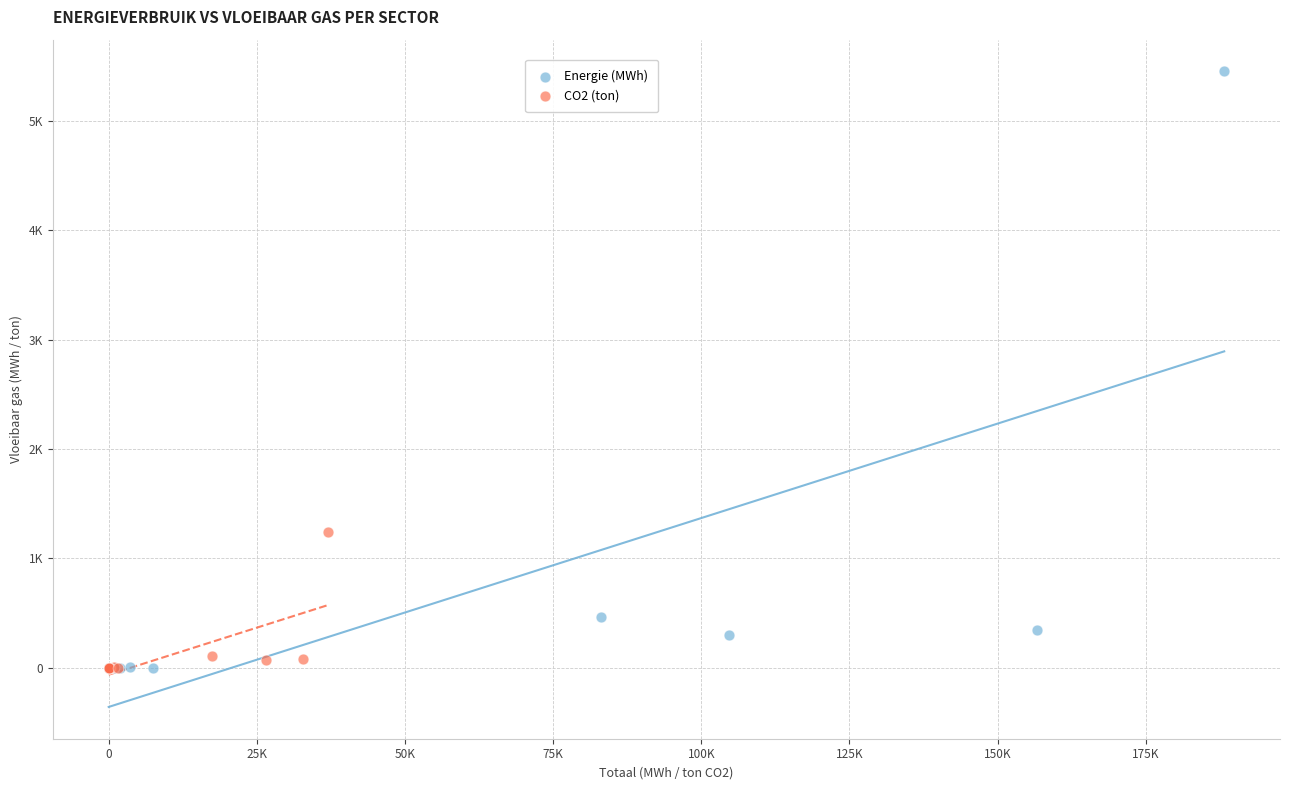

Which series has the largest Y range (max minus min)?

Energie (MWh)